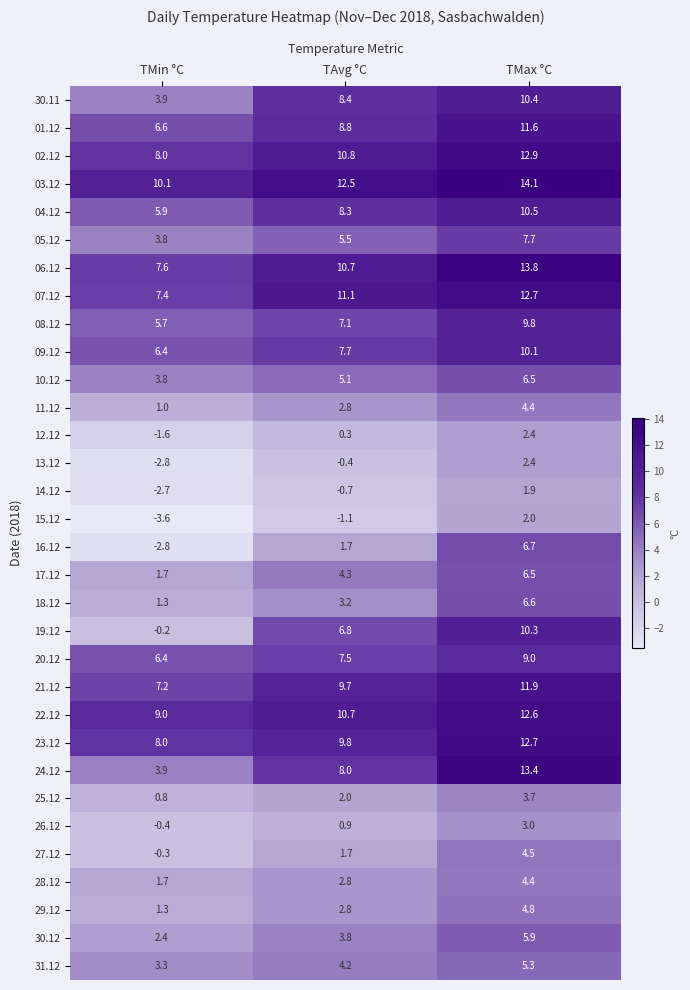

What is the sum of all 30.12 values?

12.1